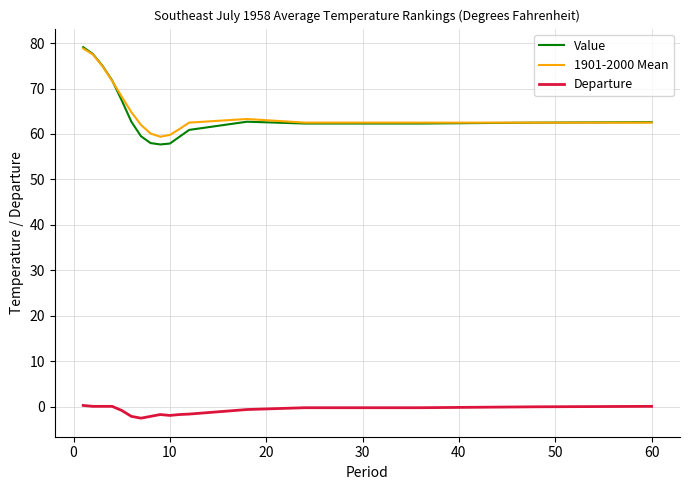

At how many categories does at least one series exceed 12?

17